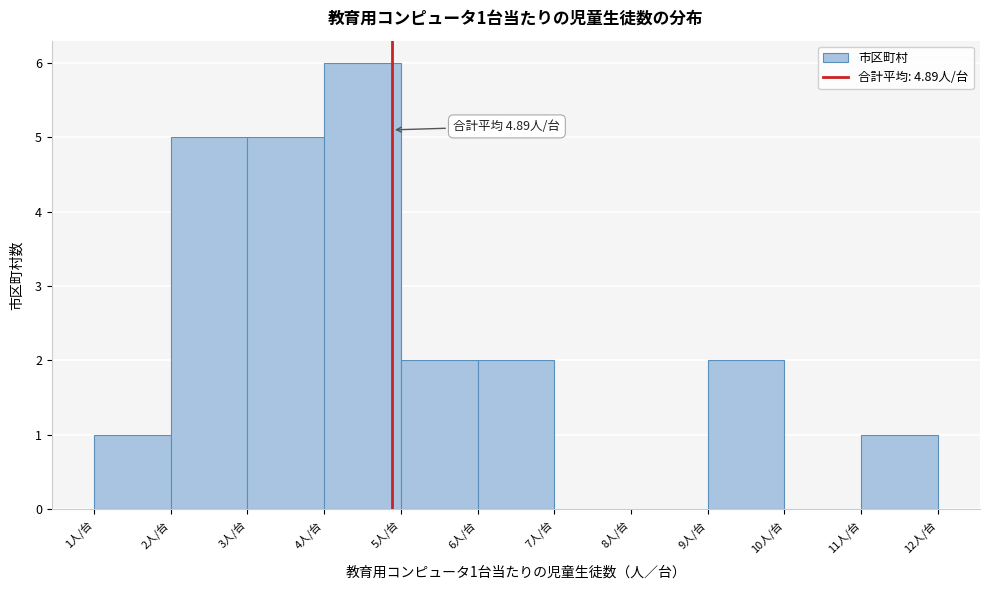

Over which range of the x-axis is the bar tallest?

4 to 5